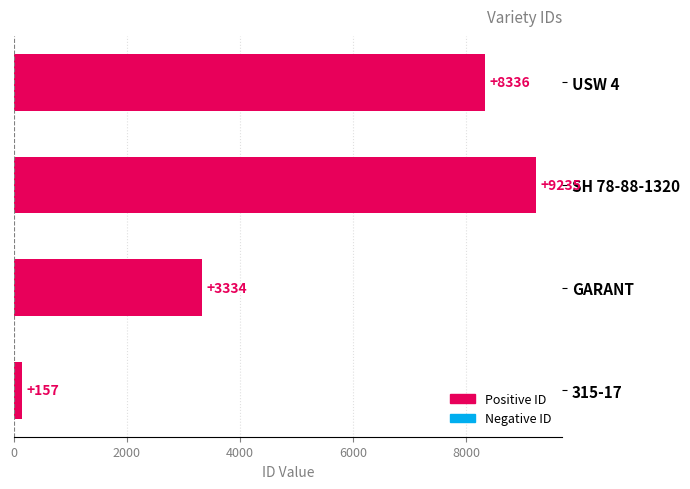

List the labels in order of value, largest first.

SH 78-88-1320, USW 4, GARANT, 315-17